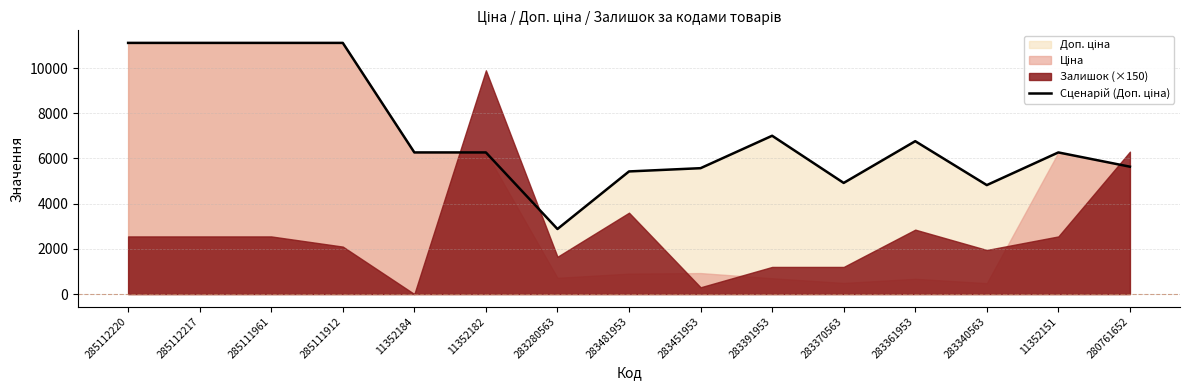

What is the greatest value displayed?

11113.6